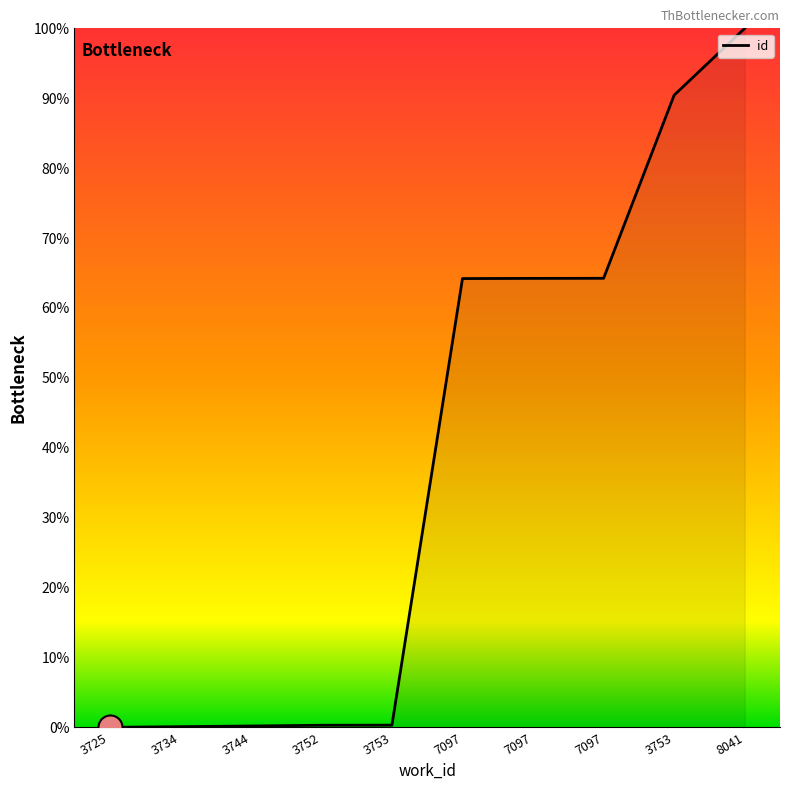

What is the change in value from 3734 to 7097?

+64.1